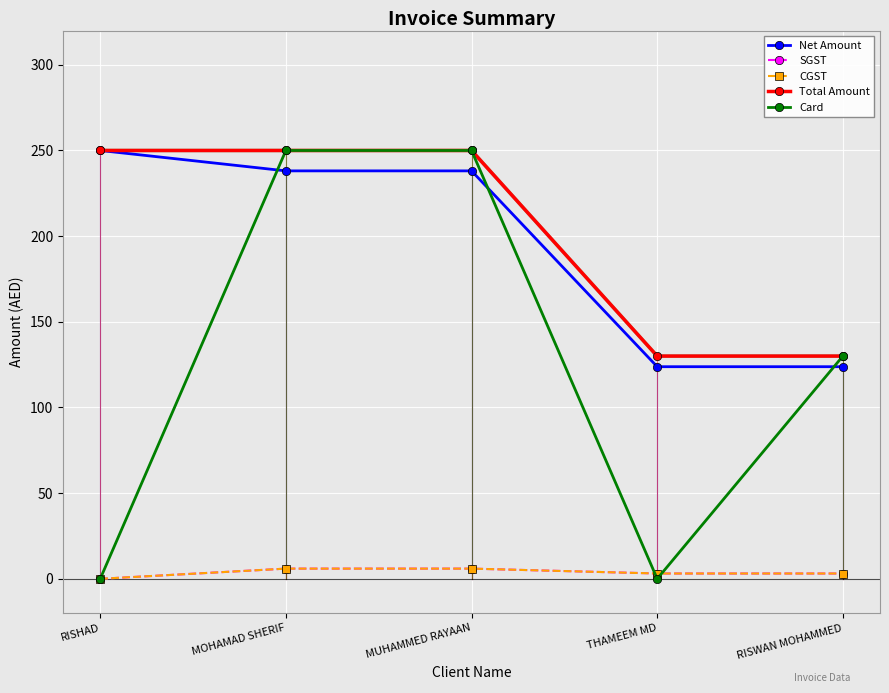

True or false: Net Amount and SGST intersect in this chart.

False